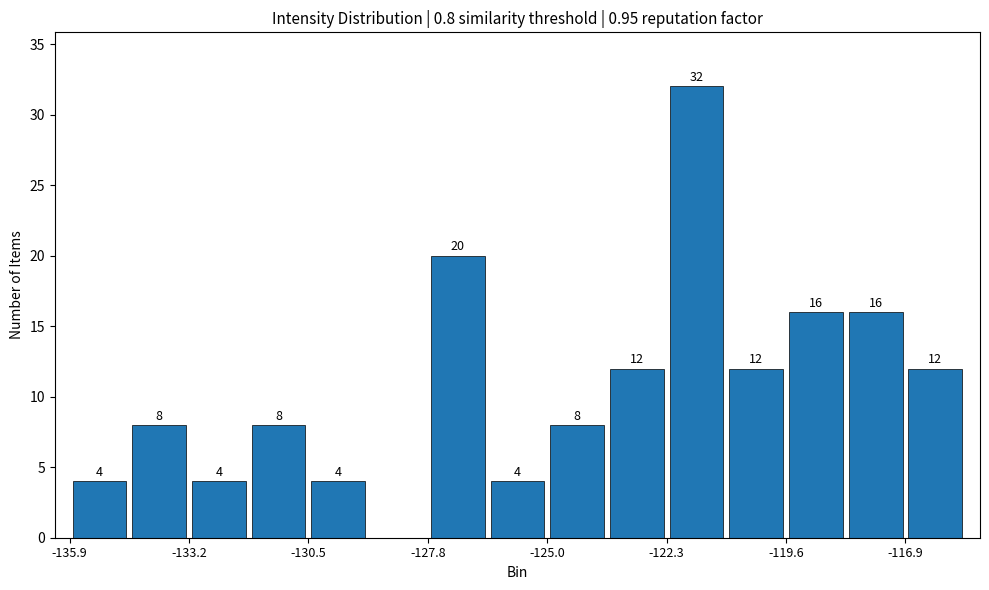

Around what value on the x-axis is the tallest bar? Give the approximate position of its centre, as read against the axis.

-121.5